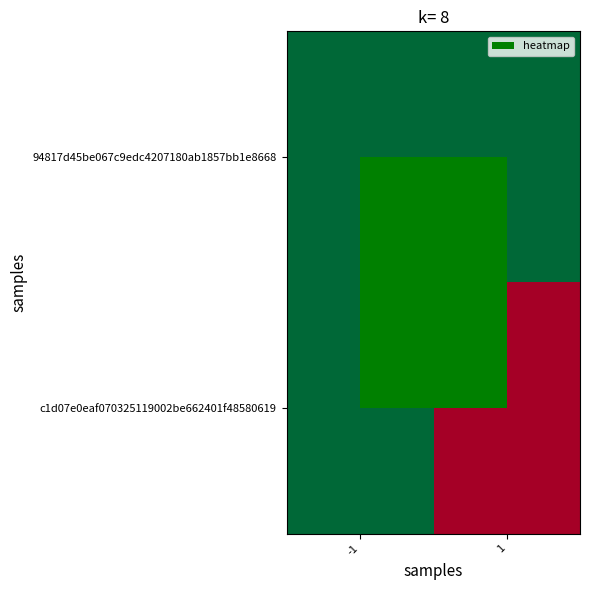

What is the total value across all series at 1?

1